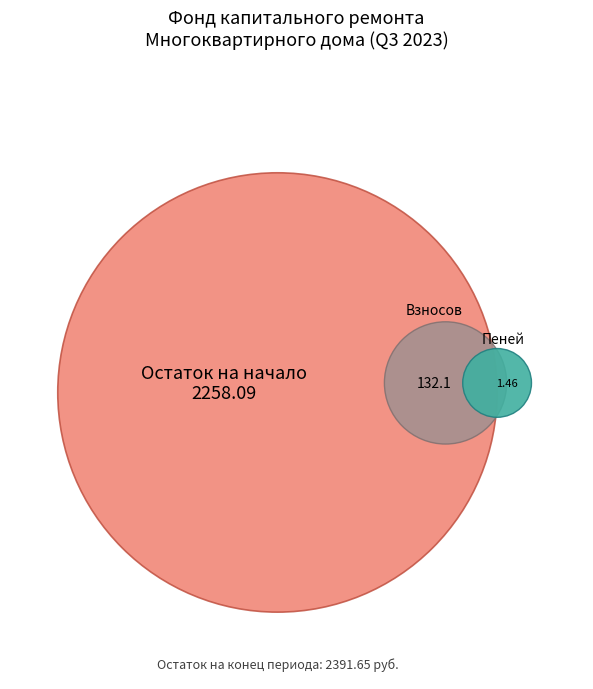

The Остаток на начало периода slice represents 52% of the pie. True or false?

False